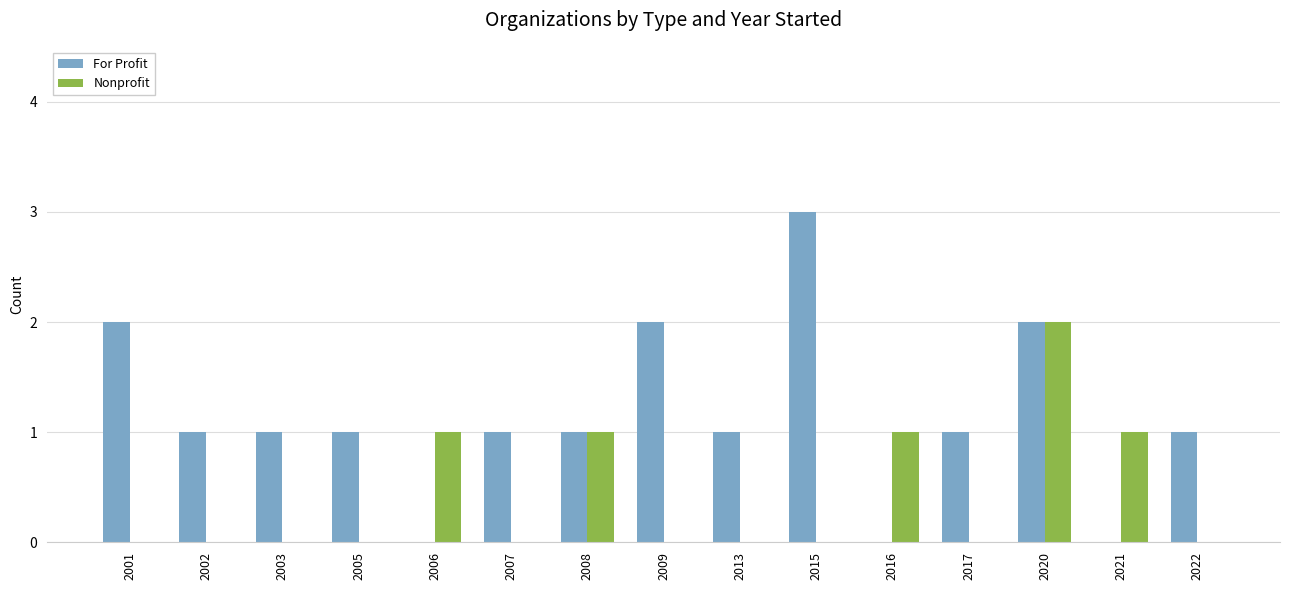

Is the value of Nonprofit at 2008 greater than the value of For Profit at 2015?

No